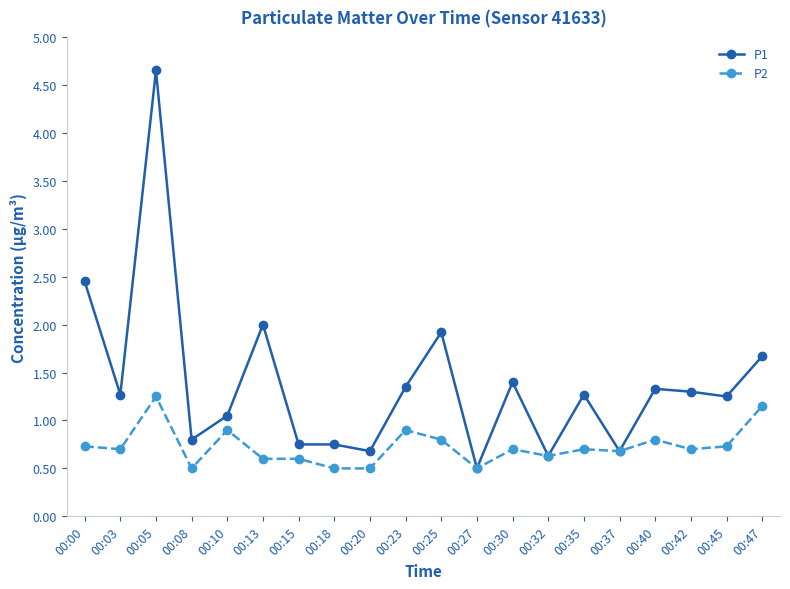

Is it true that P1 equals 0.3 at 00:18?

False